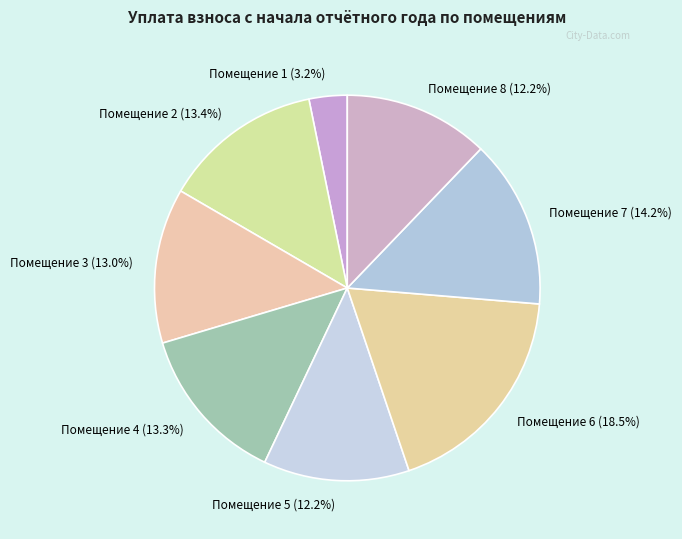

How many segments does this pie chart have?

8